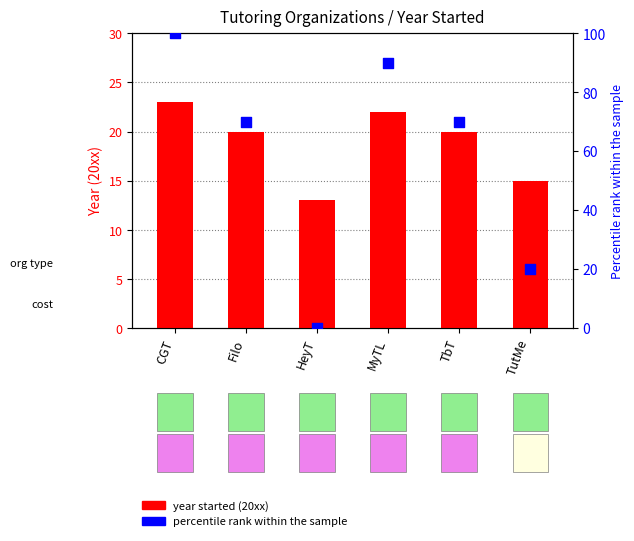

What is the total value across all series at HeyT?

13